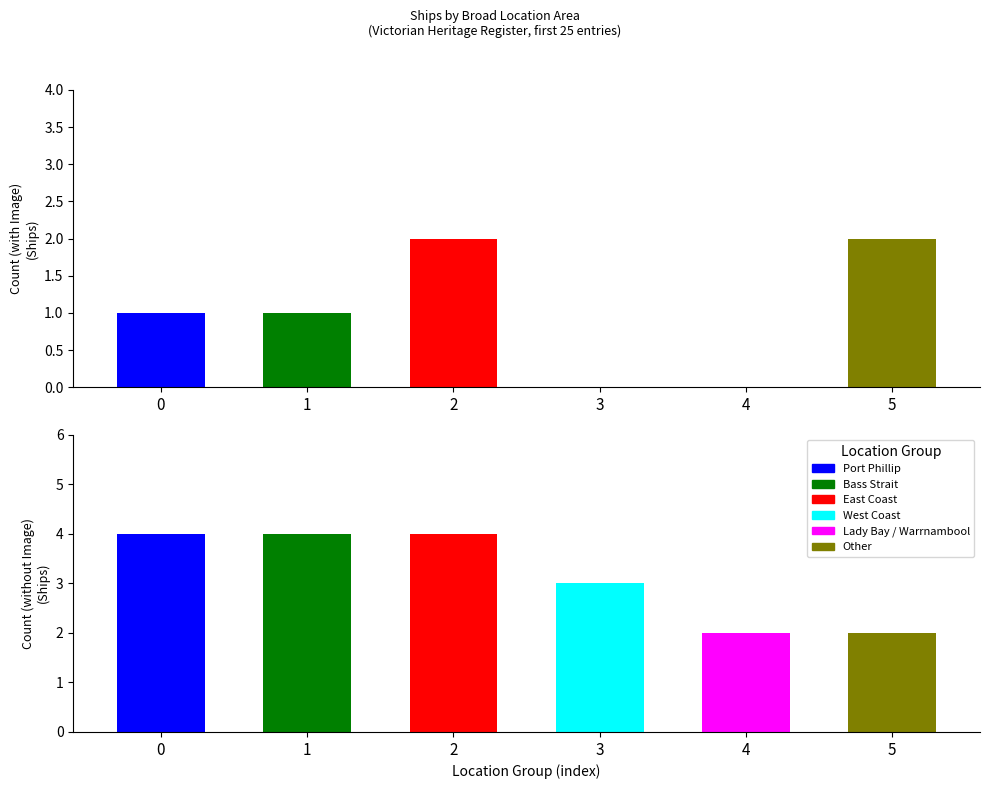

Which category has the highest value across all series?

East Coast